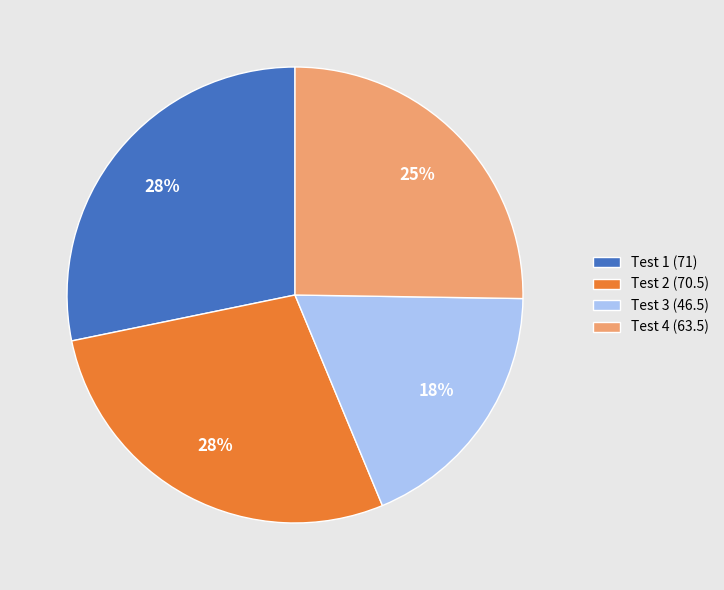

How many slices are in this pie chart?

4